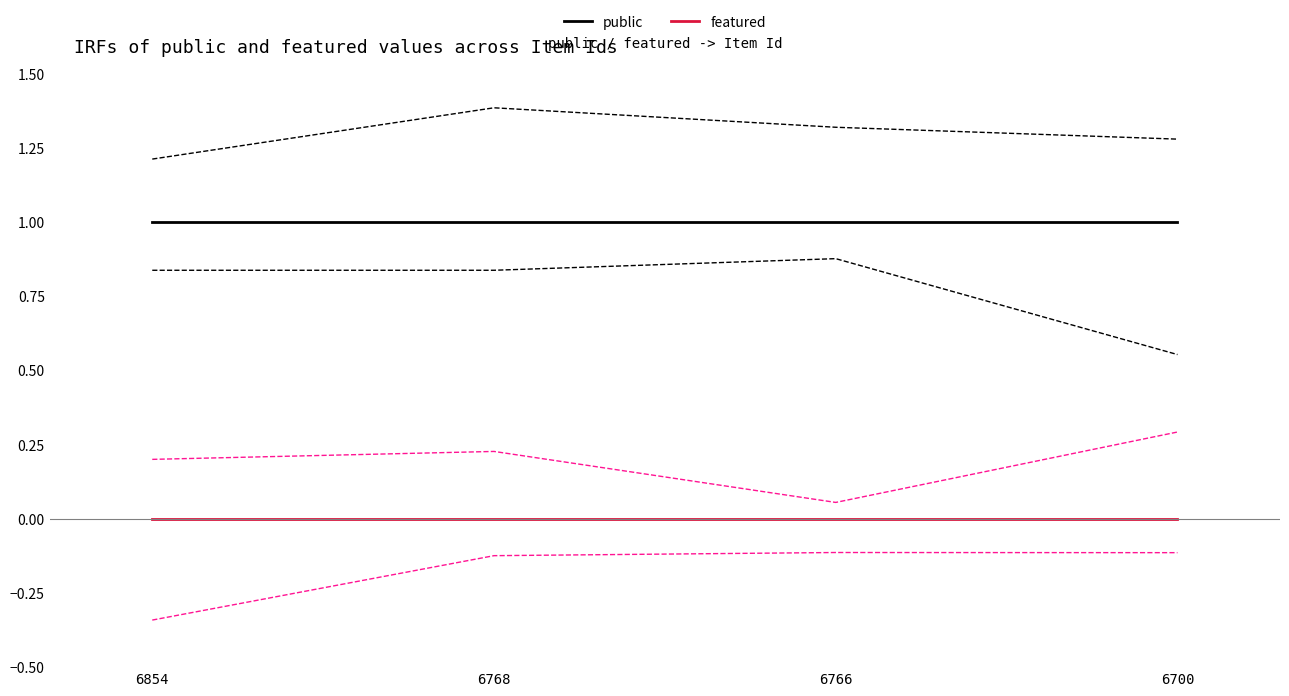

How many categories are shown in the chart?

4